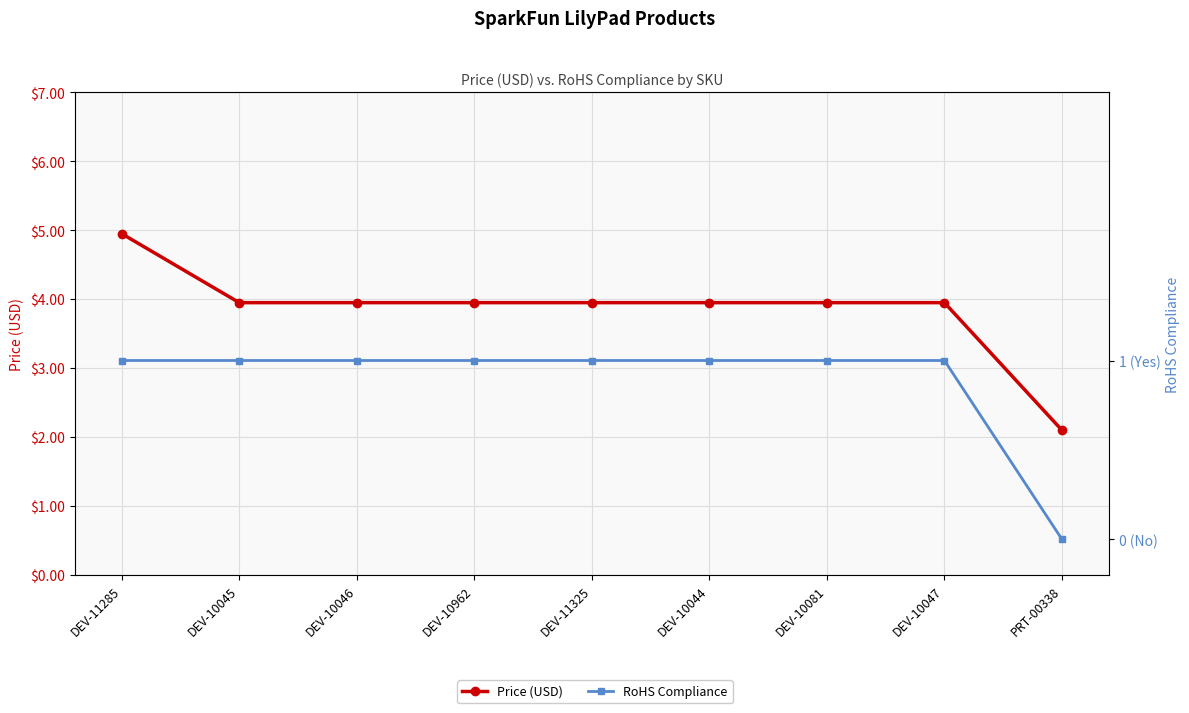

True or false: Price (USD) and RoHS Compliance intersect in this chart.

False